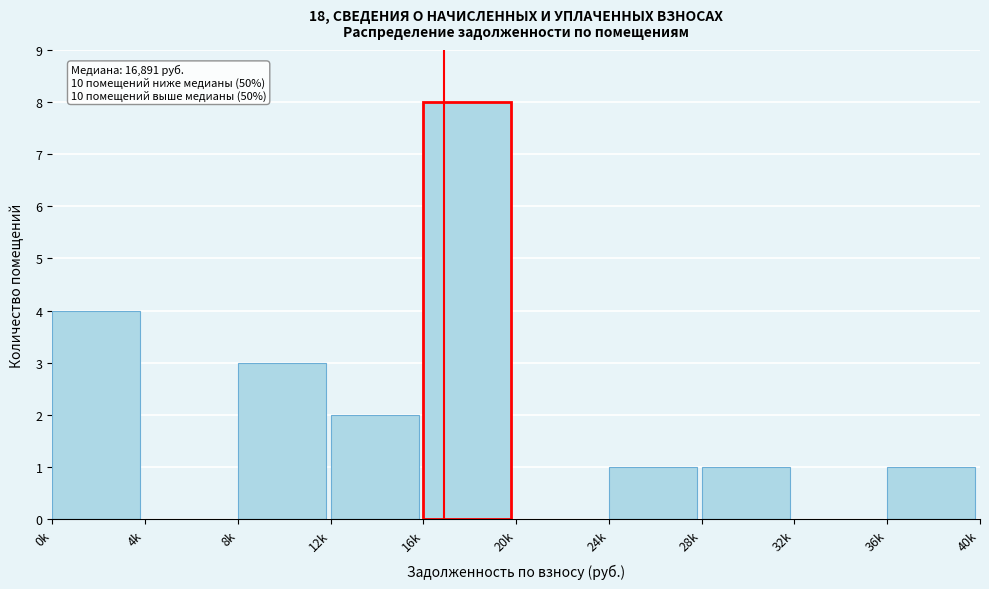

Reading left to right, extract all data points from this chart.

0k=4	4k=0	8k=3	12k=2	16k=8	20k=0	24k=1	28k=1	32k=0	36k=1